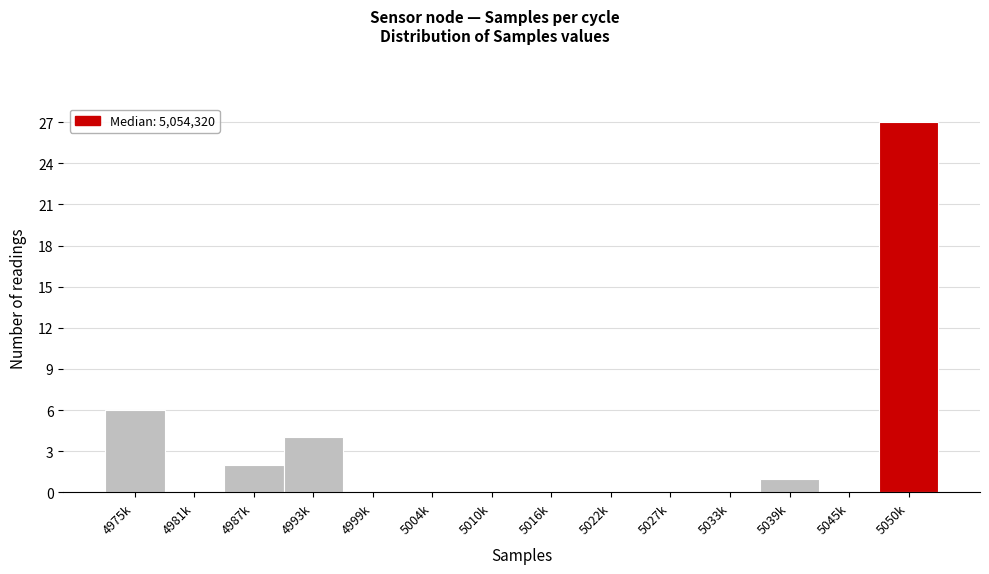

Reading left to right, extract all data points from this chart.

4975k=6	4981k=0	4987k=2	4993k=4	4999k=0	5004k=0	5010k=0	5016k=0	5022k=0	5027k=0	5033k=0	5039k=1	5045k=0	5050k=27